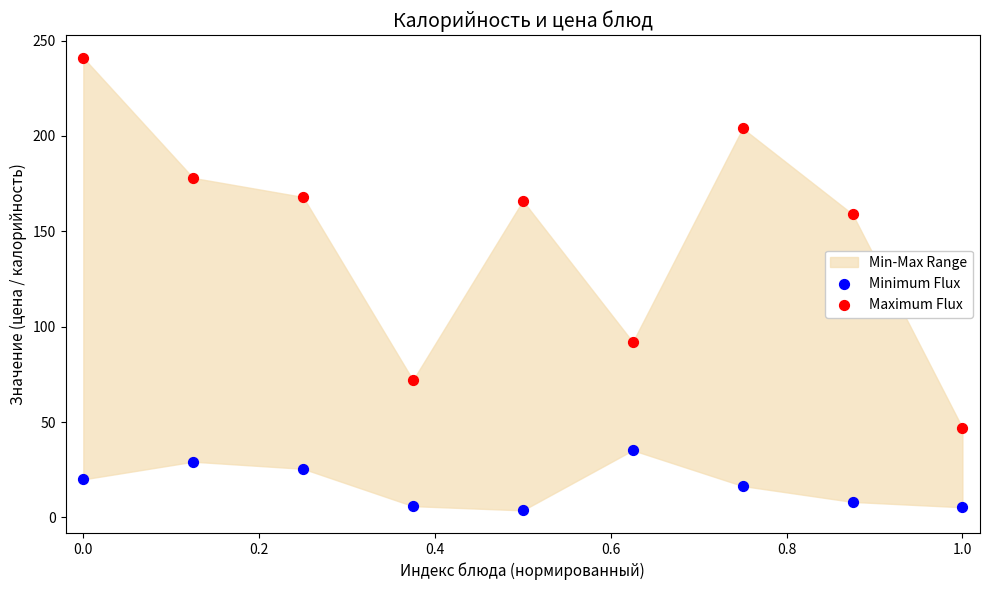

Which series has the largest Y range (max minus min)?

Maximum Flux